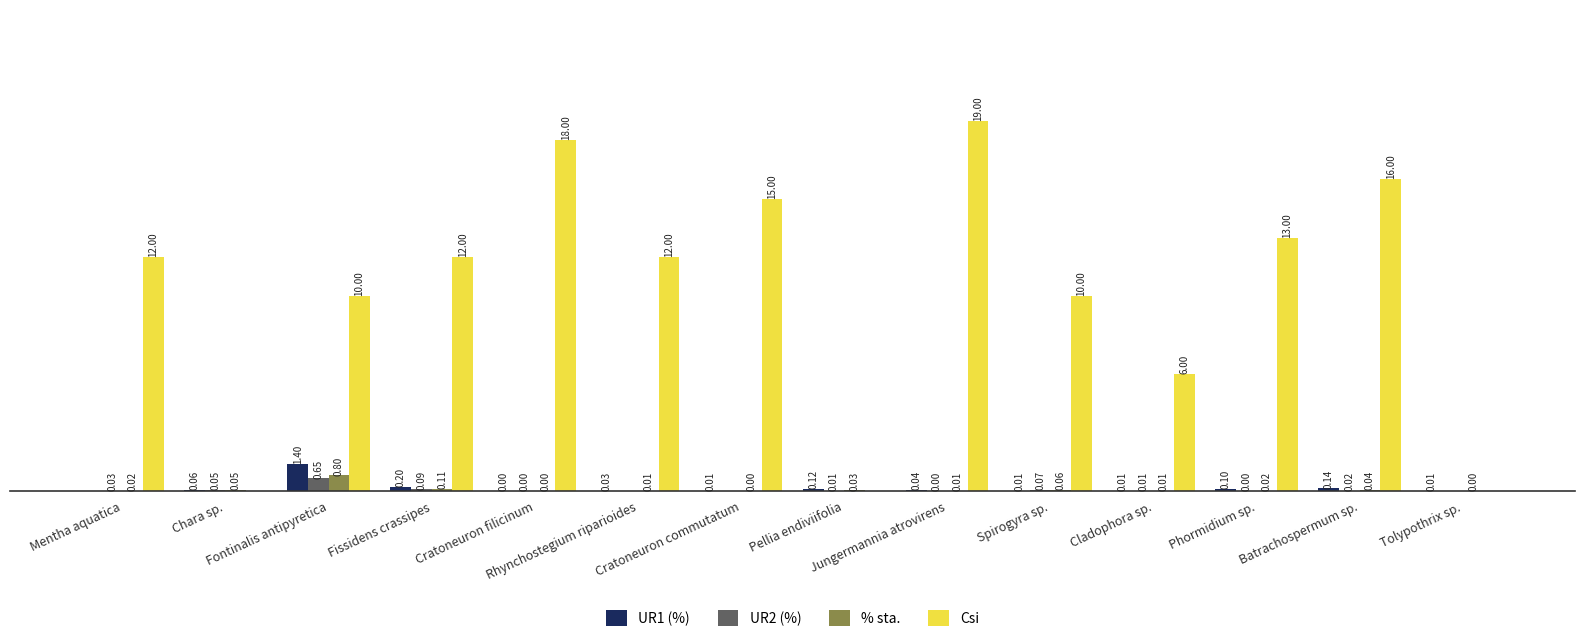

What is the label of the 13th bar from the left?

Batrachospermum sp.